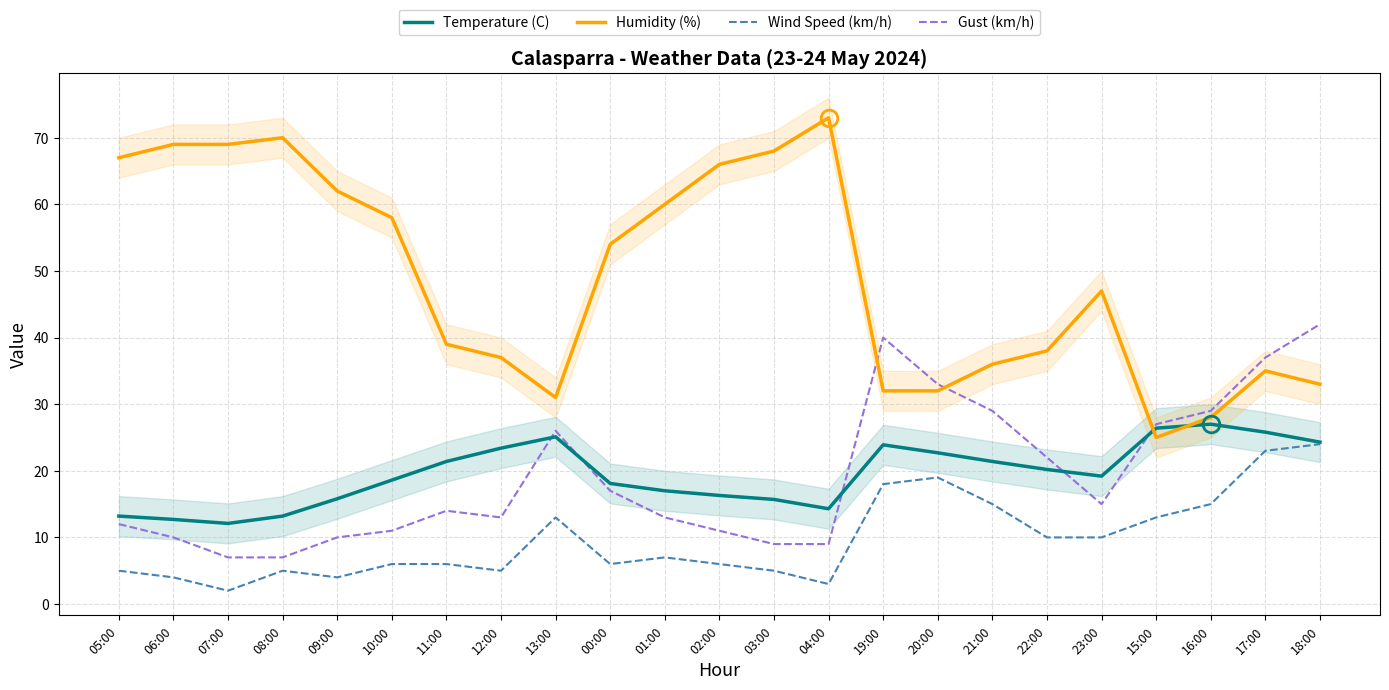

The value of Wind Speed (km/h) at 06:00 is 4.0. True or false?

True